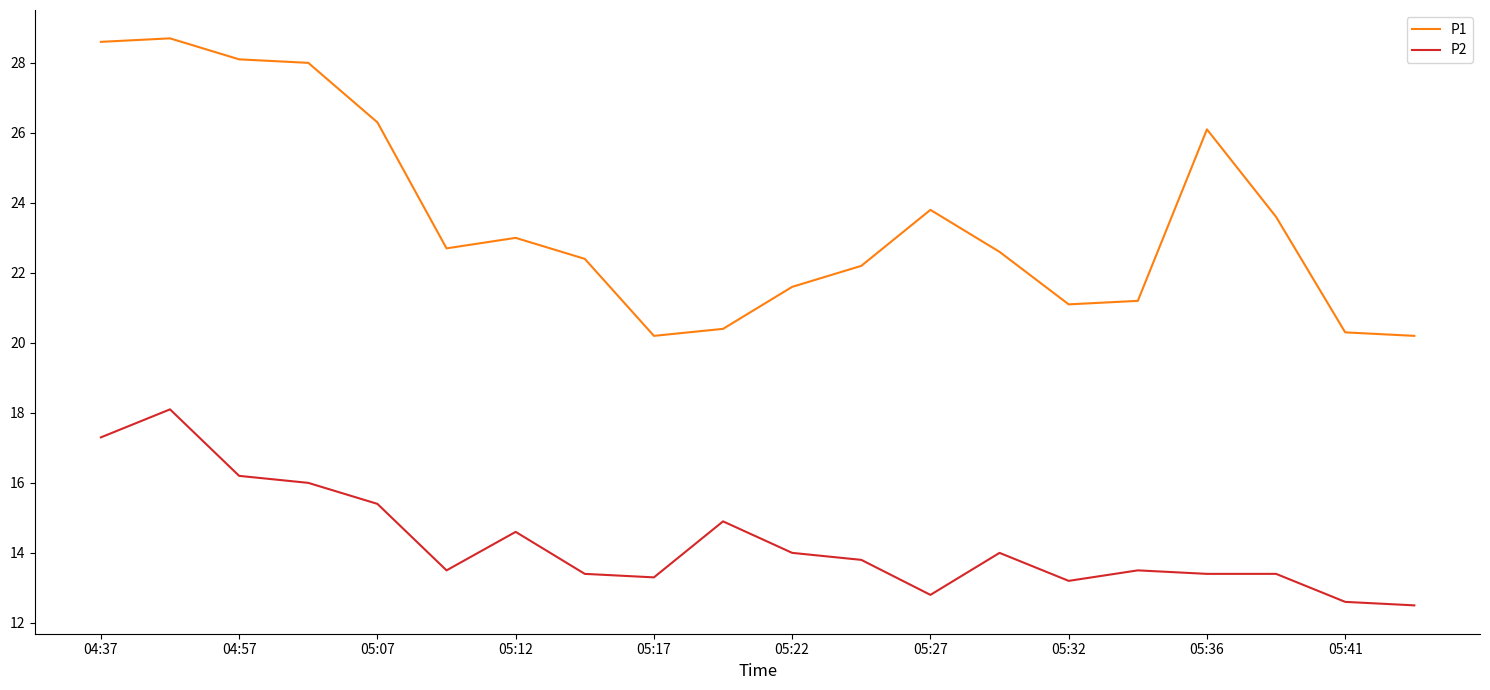

True or false: P2 and P1 intersect in this chart.

False